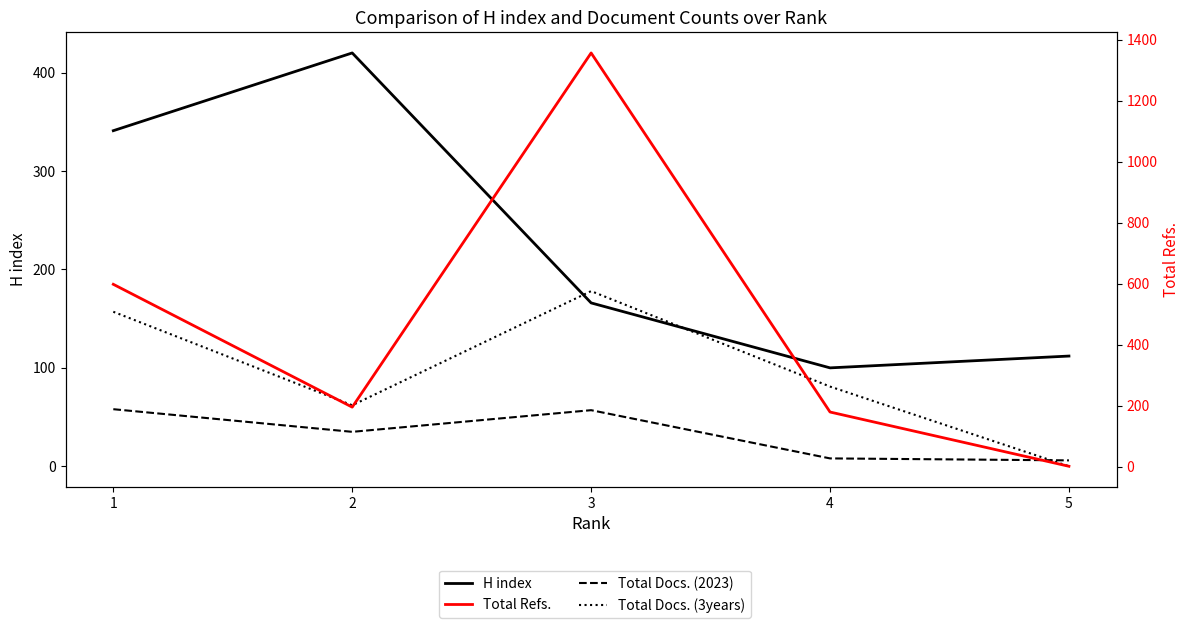

True or false: Total Docs. (3years) has a value of 0 at 5.

True